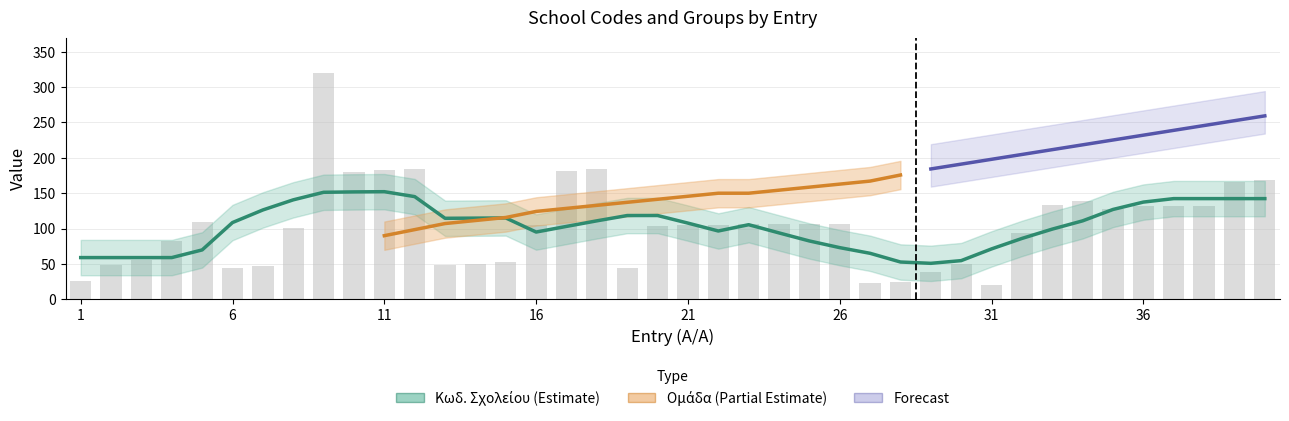

Rank the categories by value from lowest to highest.

31, 27, 28, 1, 29, 6, 19, 7, 13, 2, 14, 30, 15, 3, 4, 32, 8, 20, 21, 22, 16, 23, 24, 25, 26, 5, 35, 36, 37, 38, 33, 34, 39, 40, 10, 17, 11, 12, 18, 9